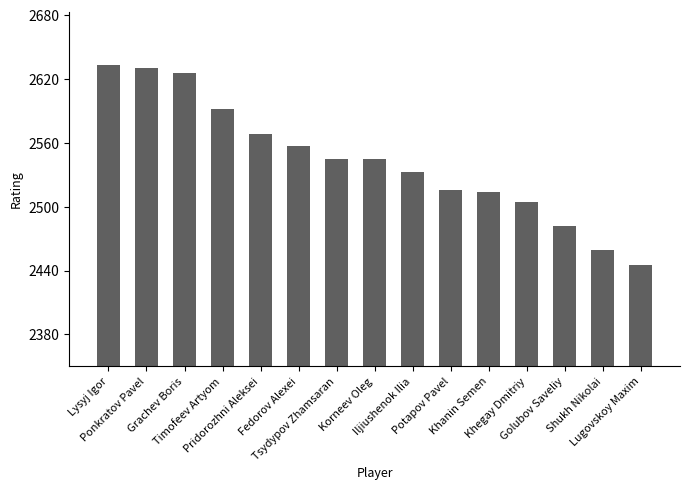

What is the greatest value displayed?

2633